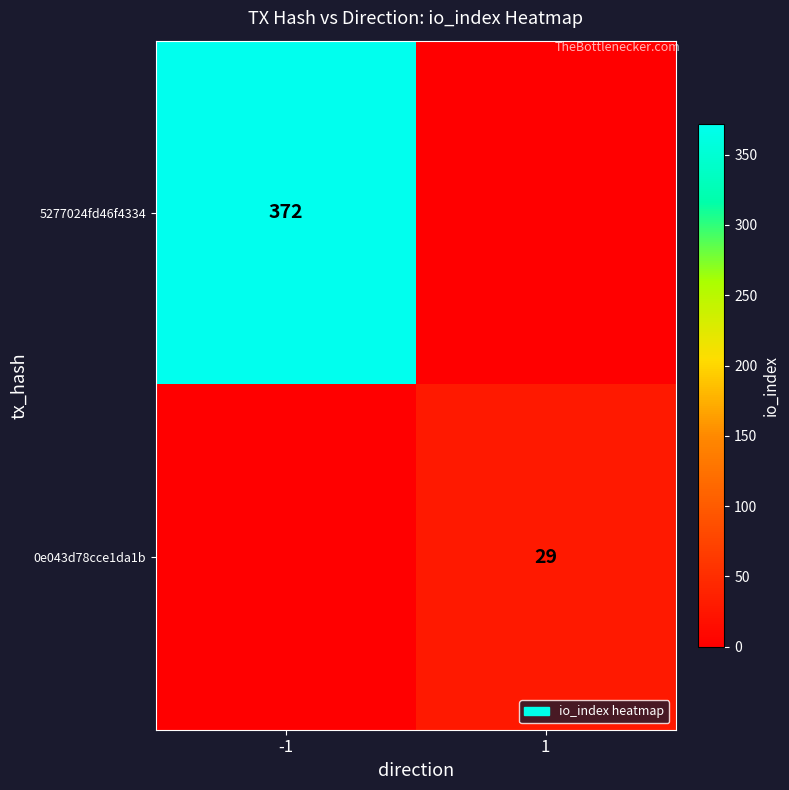

Is it true that 0e043d78cce1da1b equals 11 at 1?

False